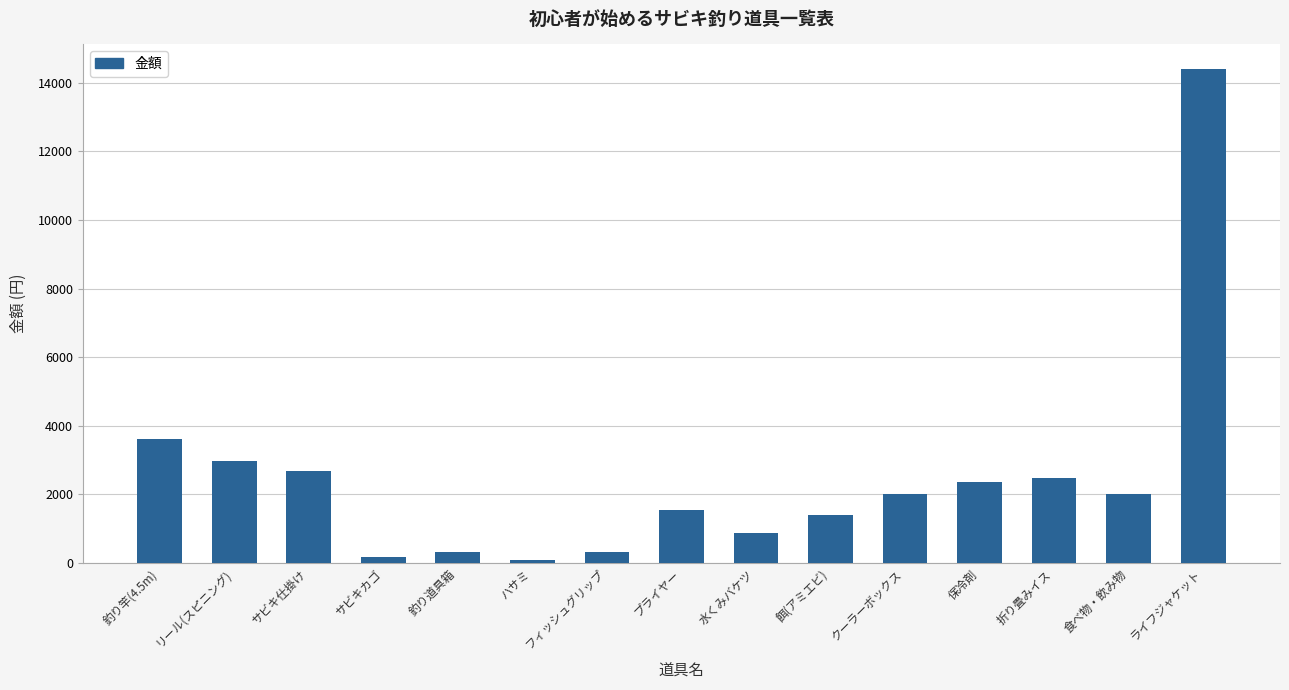

What is the label of the 12th bar from the left?

保冷剤